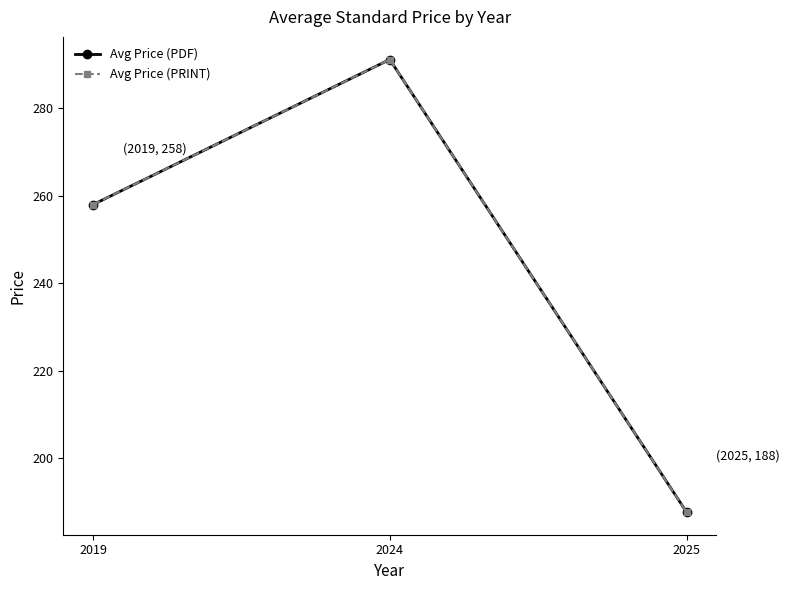

Which category has the highest value across all series?

2024